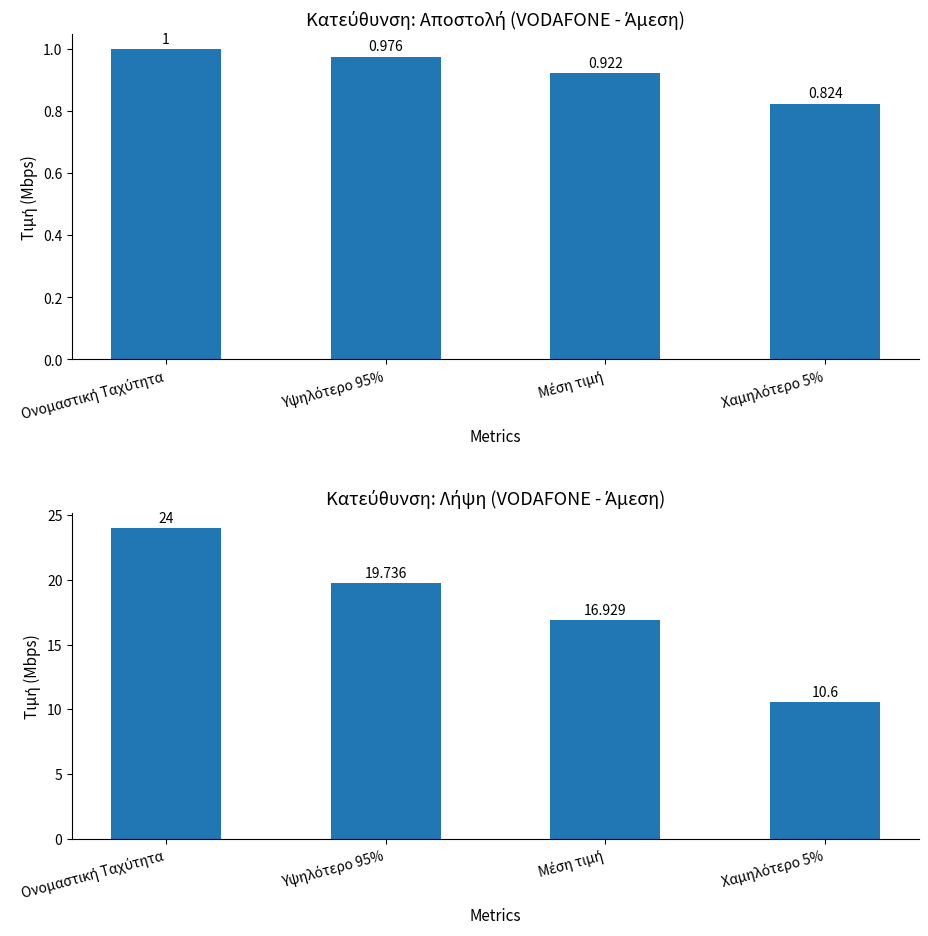

How many series are shown in this chart?

2